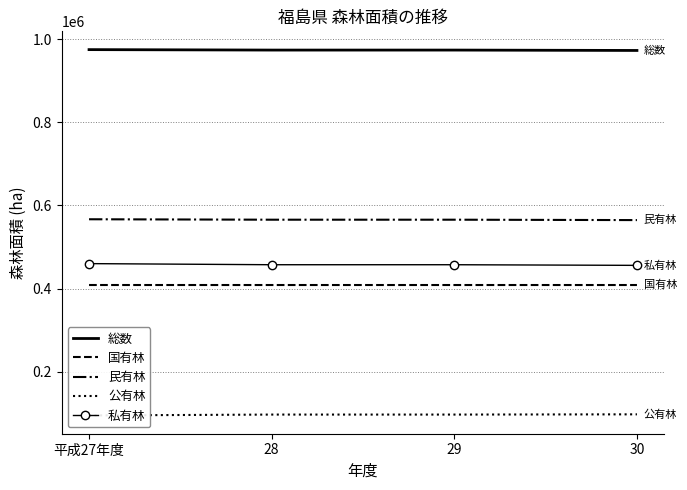

Does the chart have visible grid lines?

Yes